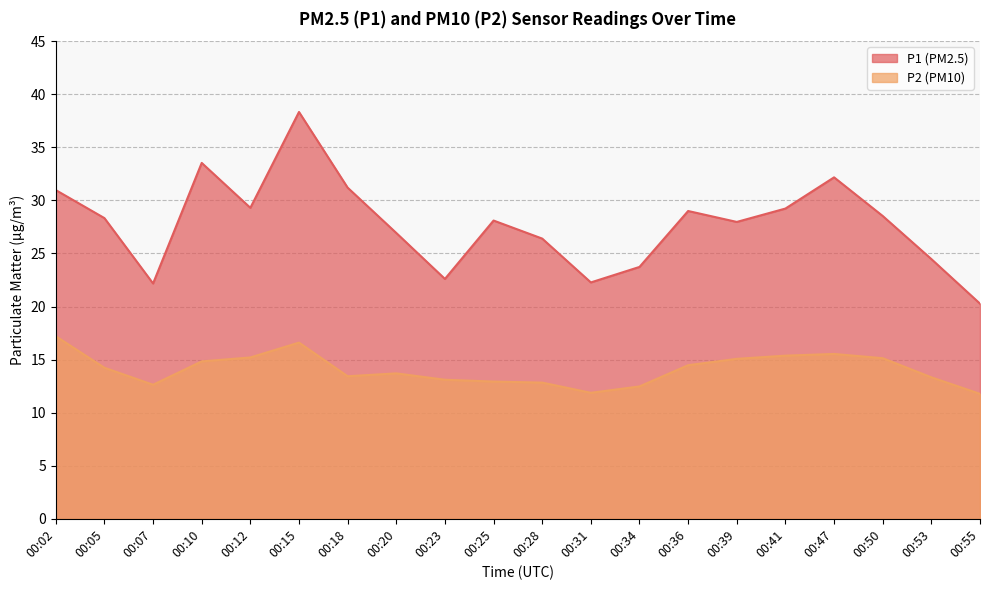

True or false: P1 and P2 cross at least once.

False